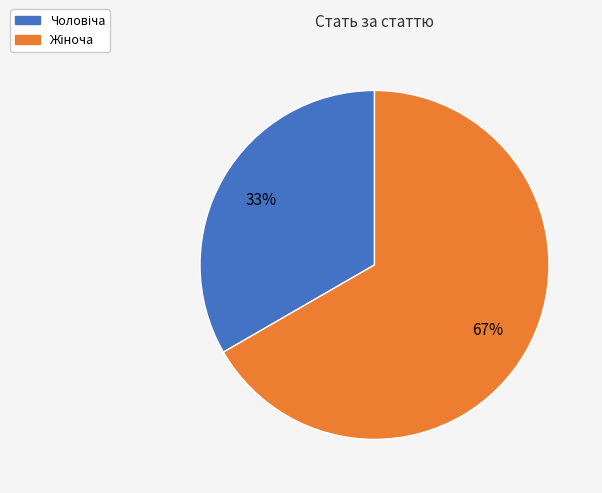

To the nearest percent, what is the average slice percentage?

50%